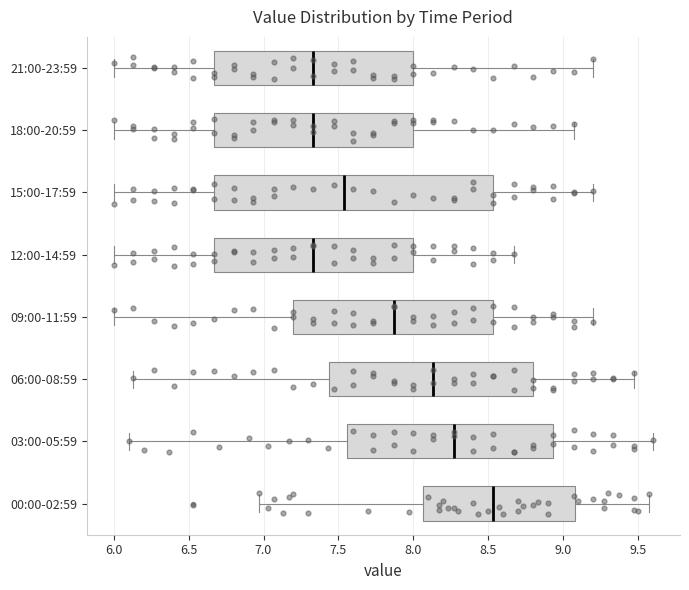

Where does the right whisker of the box for 06:00-08:59 end on the x-axis? The values are not printed on the chart, so give them approximately, as read against the axis.

9.45